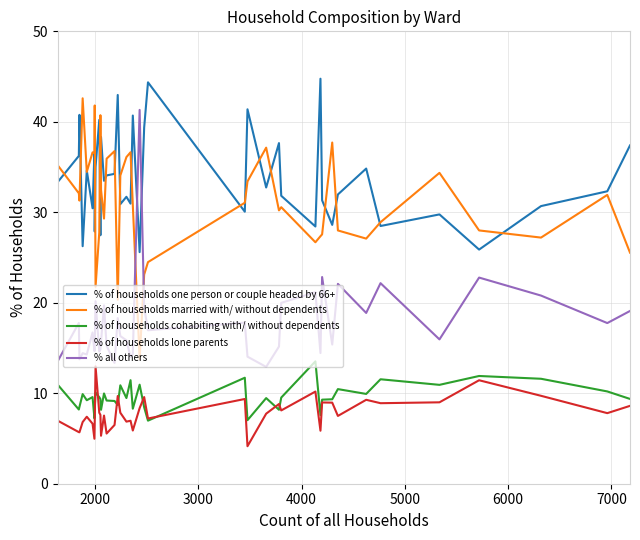

True or false: % of households married with/ without dependents and % of households cohabiting with/ without dependents cross at least once.

False